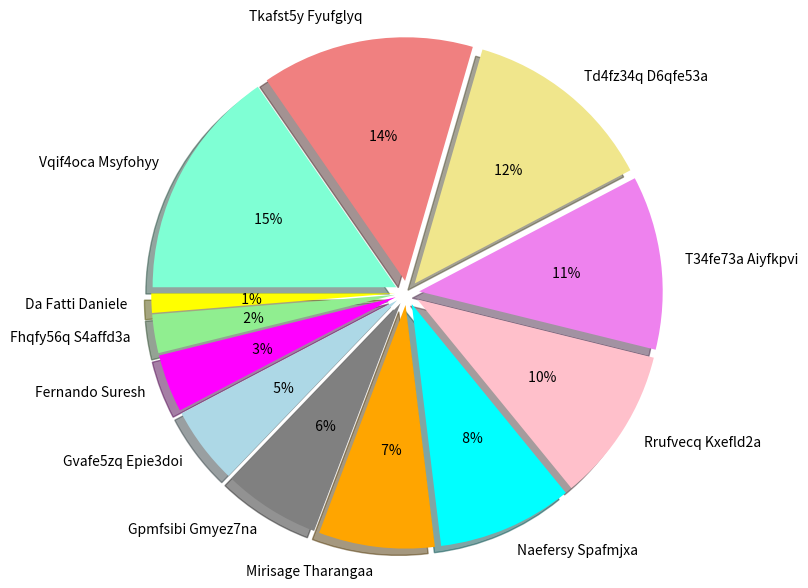

Count the number of slices in the pie.

12